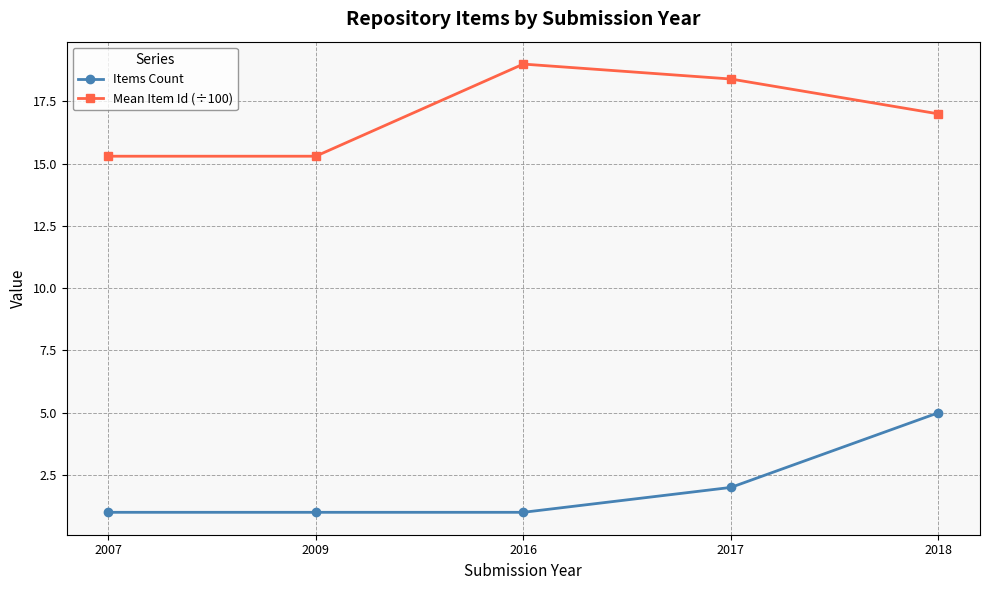

Which series has the largest range (max minus min)?

Items Count